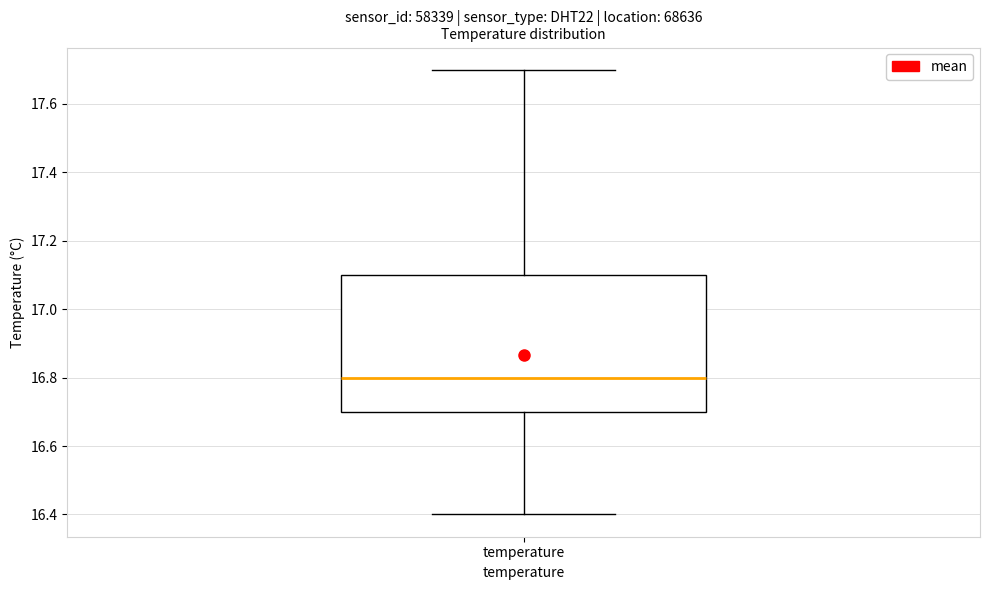

Read this box plot against the y-axis: the position of the median line, the range covered by the box, and the ends of both whiskers. The values are not printed on the chart, so give them approximately, as read against the axis.

median 16.8, box 16.7 to 17.1, whiskers 16.4 to 17.7